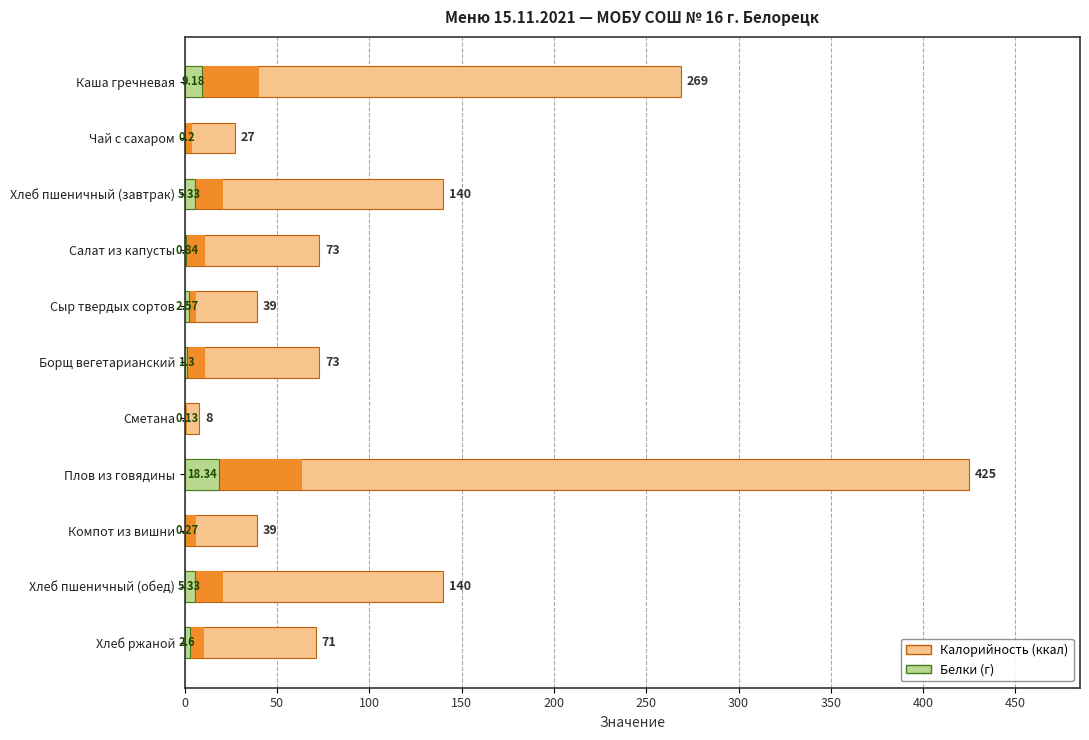

What is the total value across all series at Хлеб пшеничный (обед)?

145.3